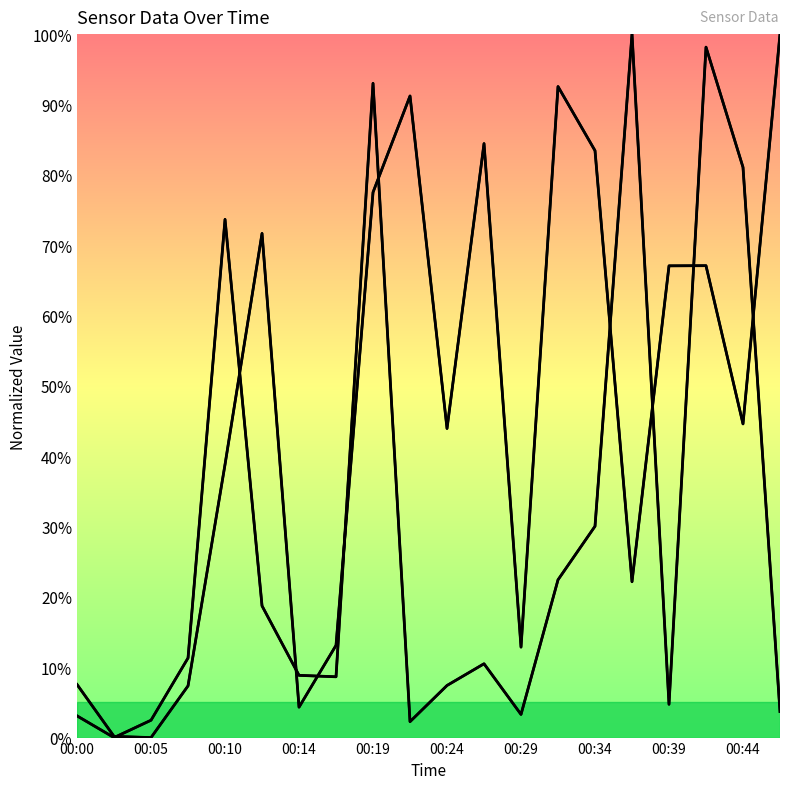

Does the chart have visible grid lines?

No